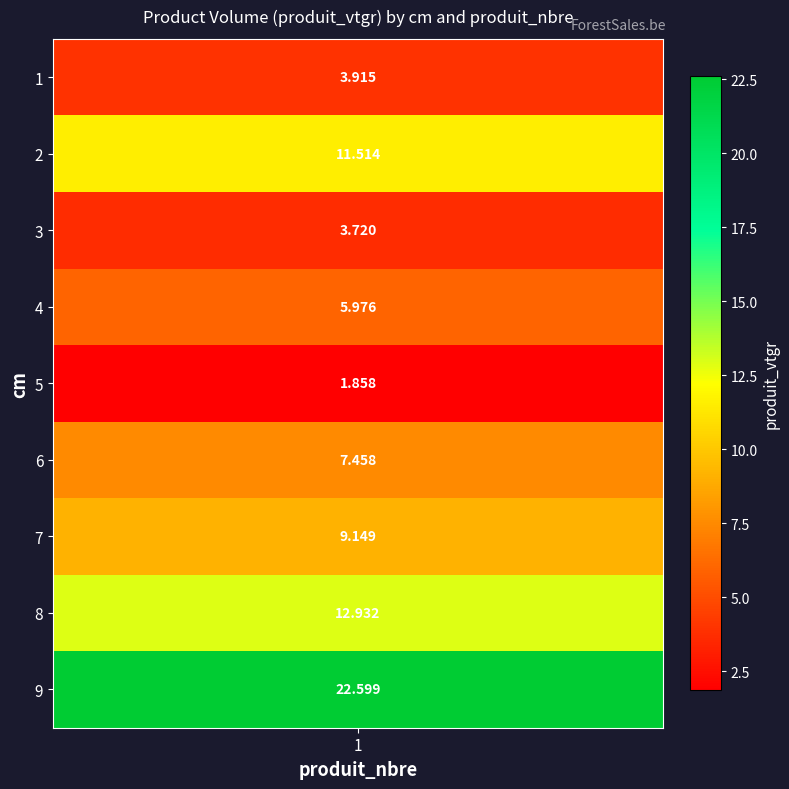

Reading left to right, transcribe all the data shown in this chart.

1=3.9	2=11.5	3=3.7	4=6.0	5=1.9	6=7.5	7=9.1	8=12.9	9=22.6